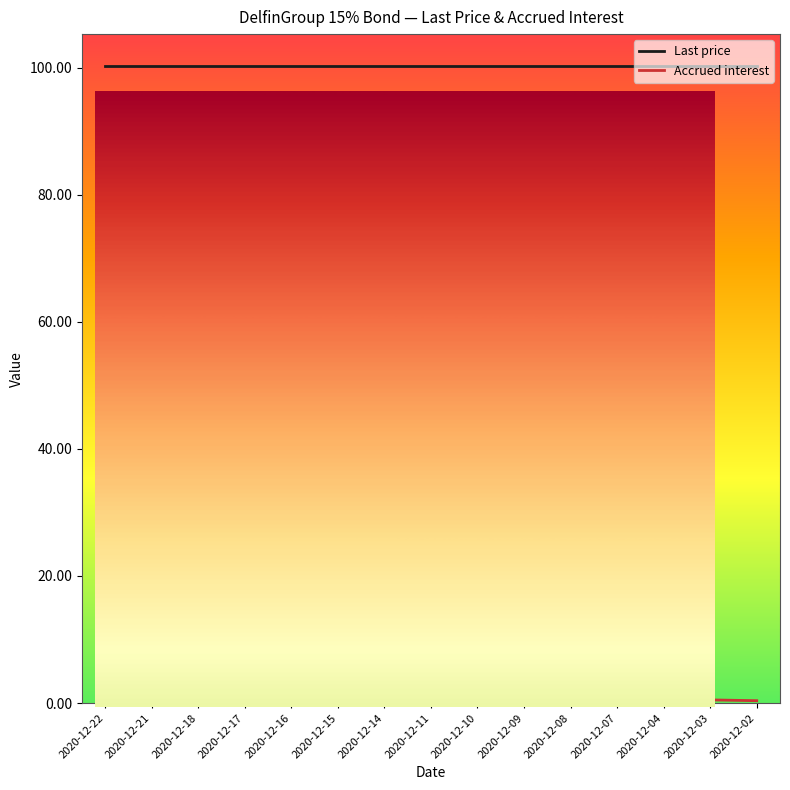

Rank the series by their maximum value, from highest to lowest.

Last price, Accrued interest